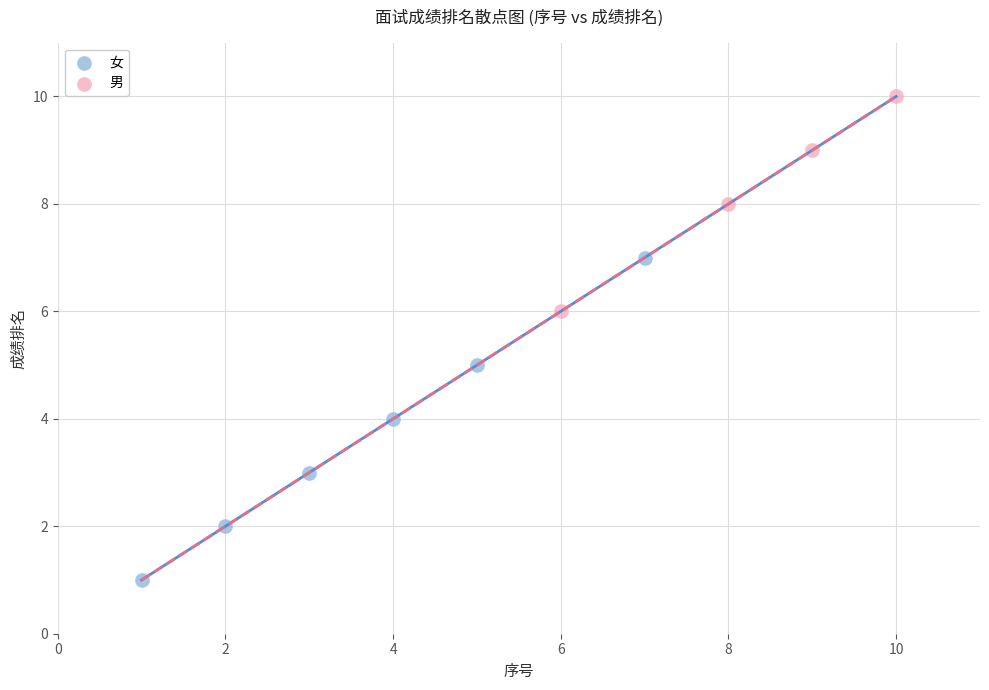

Which series reaches the minimum Y coordinate?

女